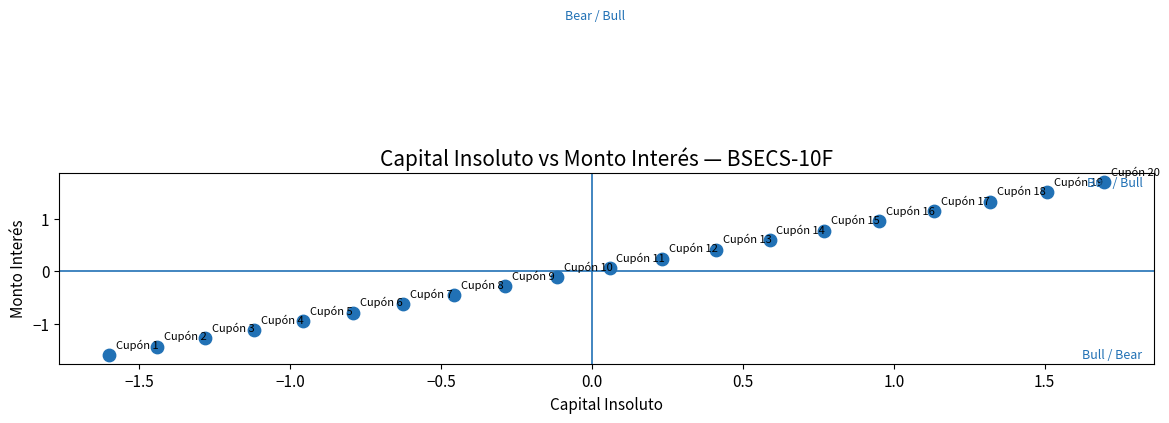

What is the range of X values (max minus min)?

3.3